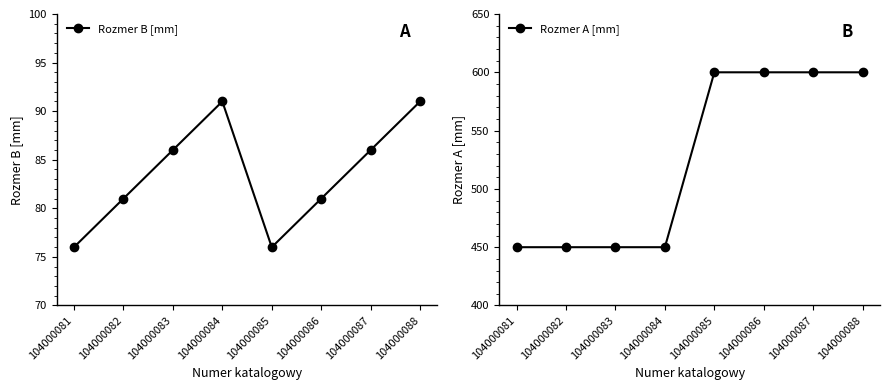

What is the maximum value shown in the chart?

600